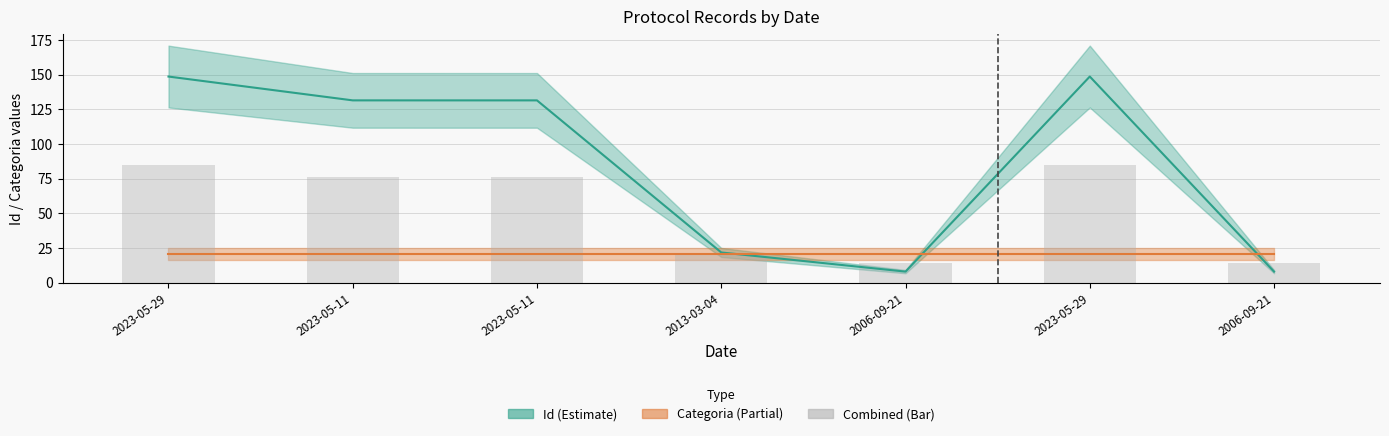

Are the bars grouped side by side (vs. stacked)?

No